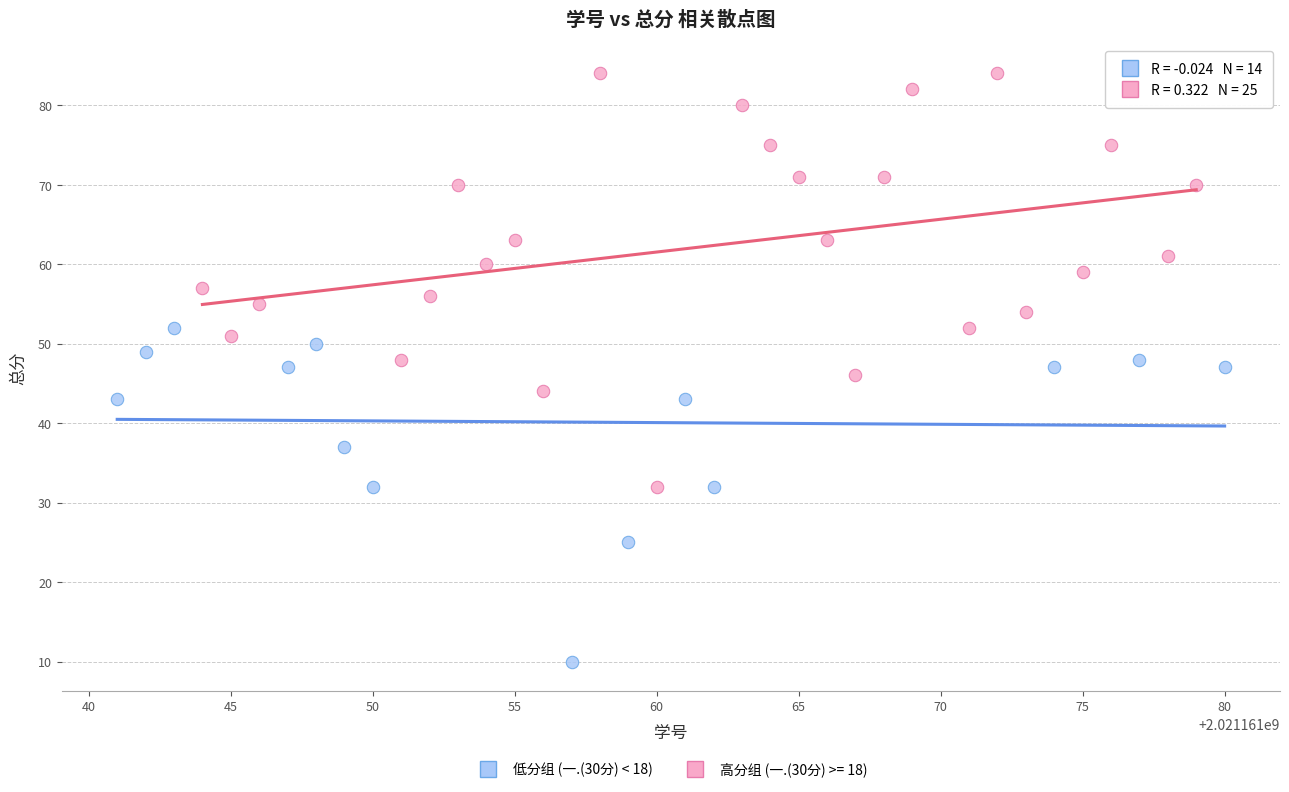

Which series has the largest Y range (max minus min)?

高分组 (一.(30分) >= 18)